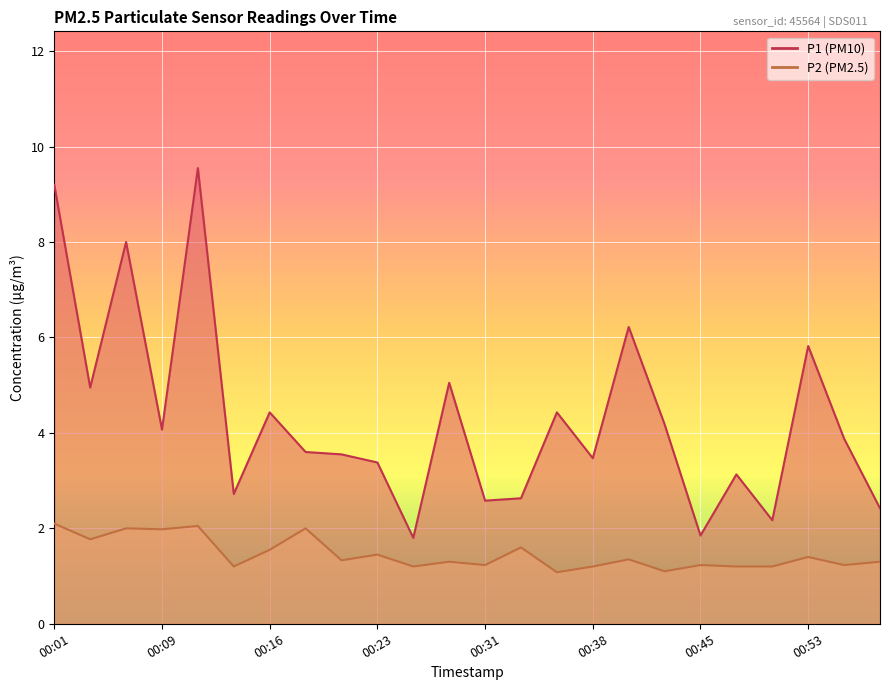

What is the value of the P2 point at the 17th from the left?

1.4